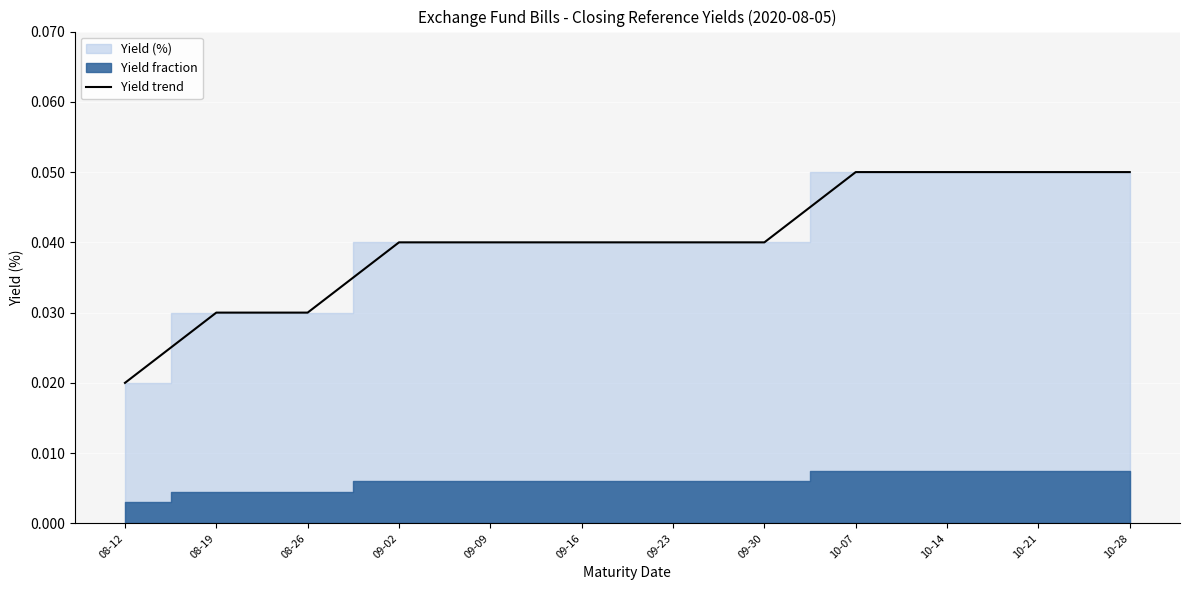

List the labels in order of value, smallest first.

08-12, 08-19, 08-26, 09-02, 09-09, 09-16, 09-23, 09-30, 10-07, 10-14, 10-21, 10-28